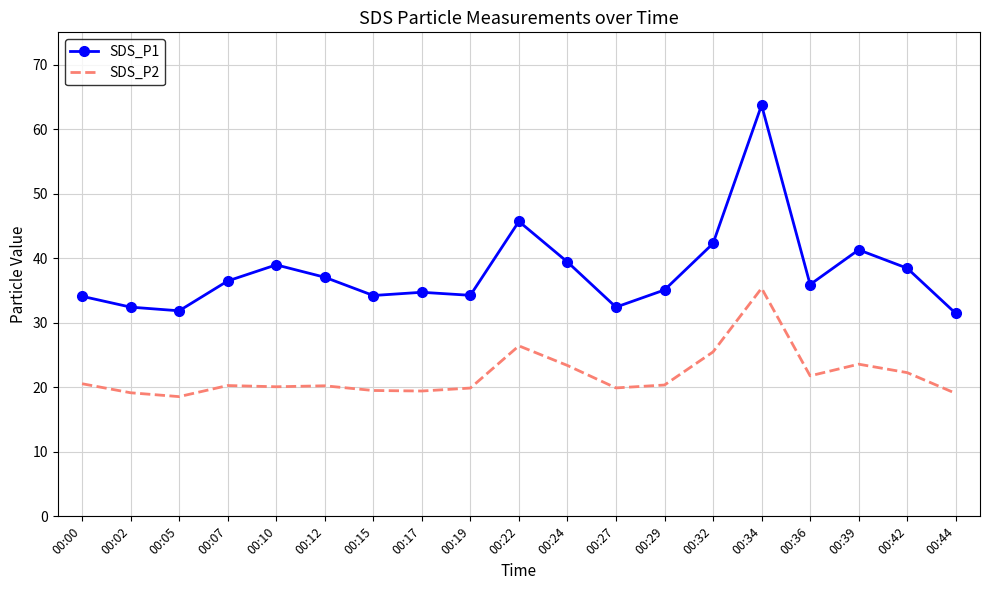

Rank the series by their average value, from lowest to highest.

SDS_P2, SDS_P1